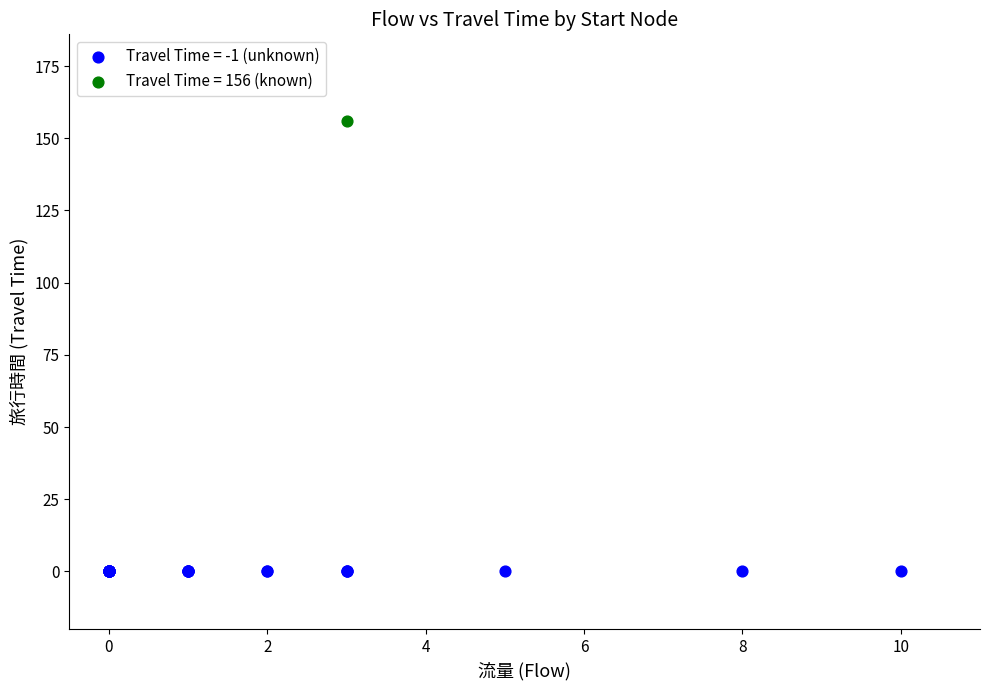

What are all the series names shown in the legend?

Travel Time = -1 (unknown), Travel Time = 156 (known)